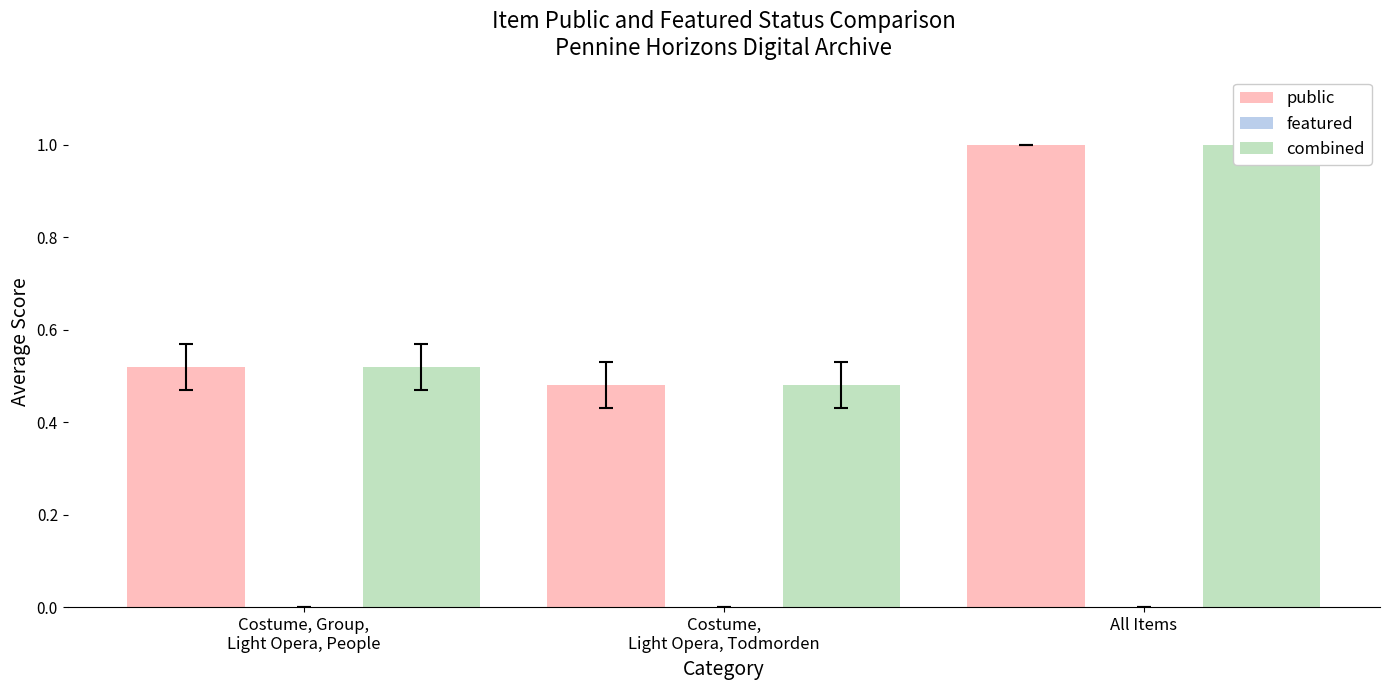

At which label does public reach its minimum?

Costume,
Light Opera, Todmorden